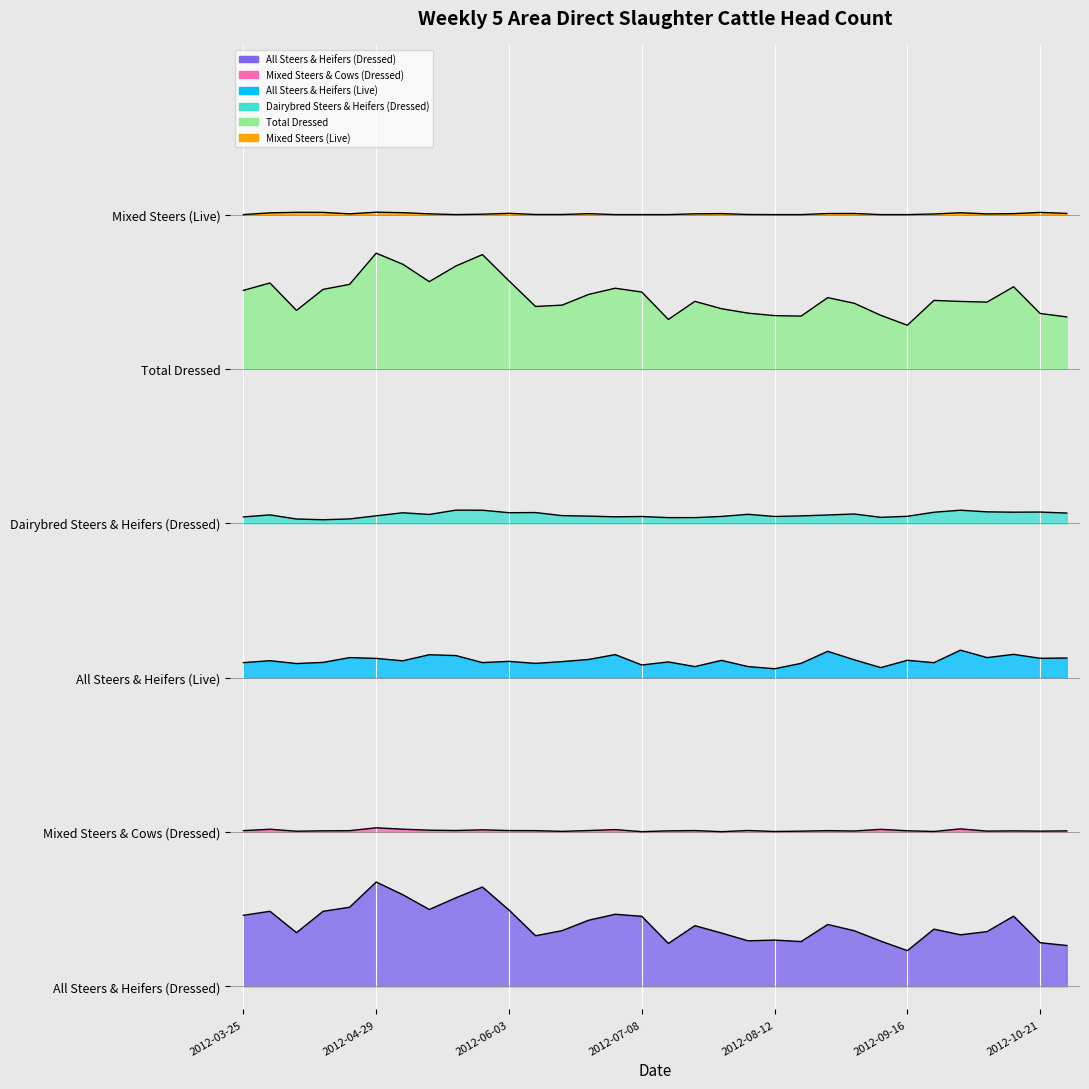

At which category is the sum across all series the highest?

2012-04-29